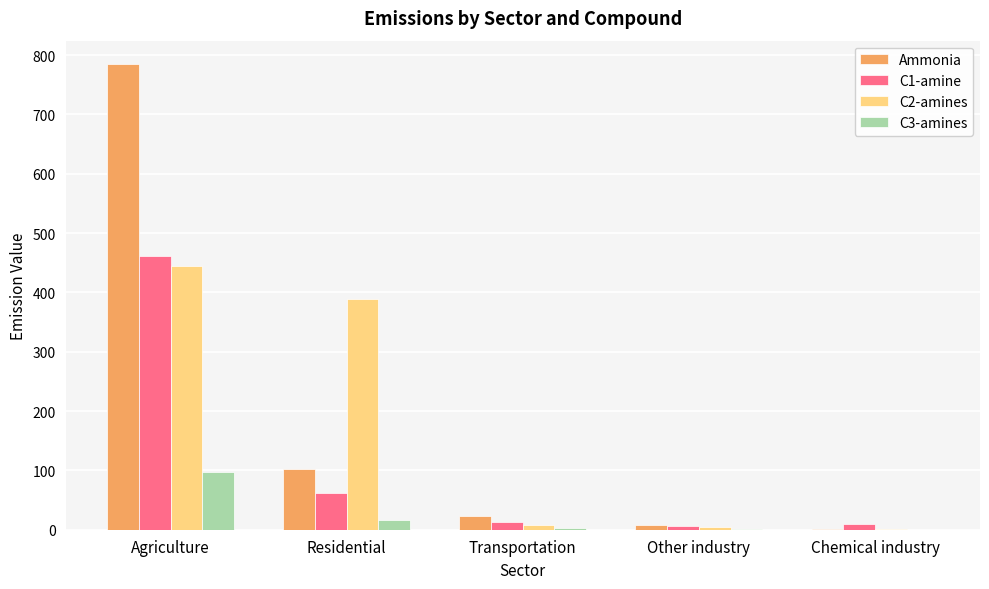

Which series changed the most between Agriculture and Chemical industry?

Ammonia